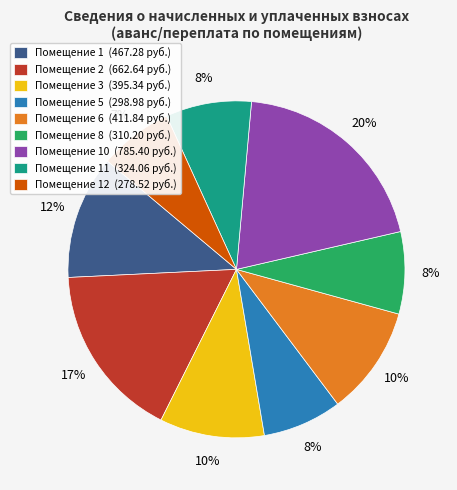

Is there a majority slice in this chart?

No